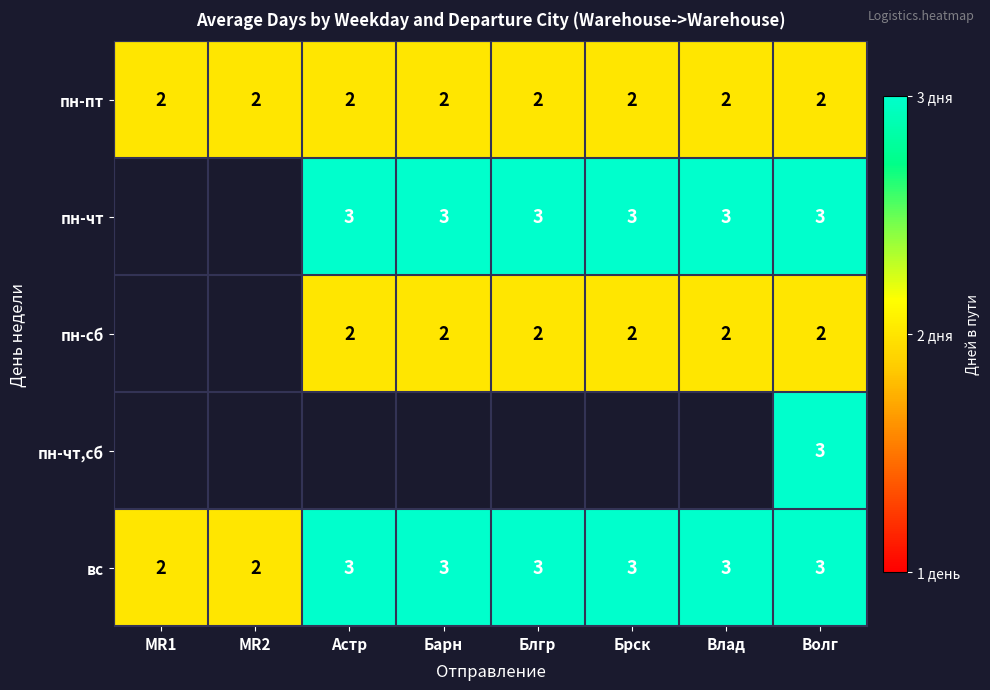

Is it true that вс equals 2 at MR1?

True